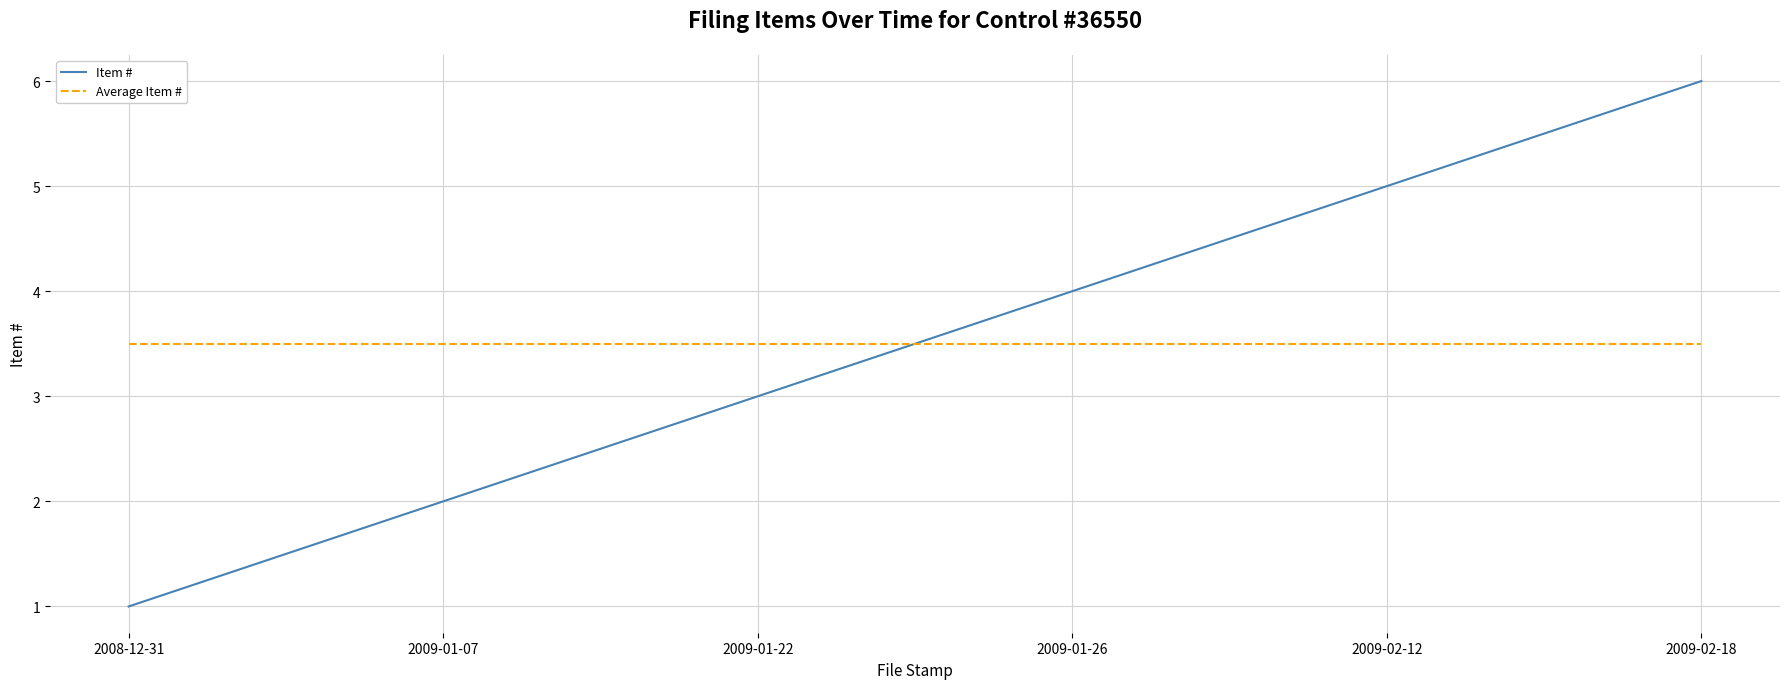

What is the highest value of the Average Item # series?

3.5